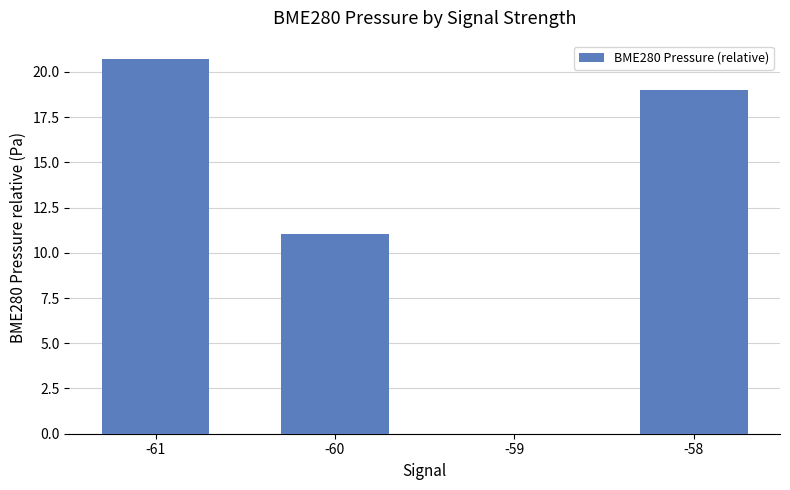

At which label is the value closest to 10?

-60